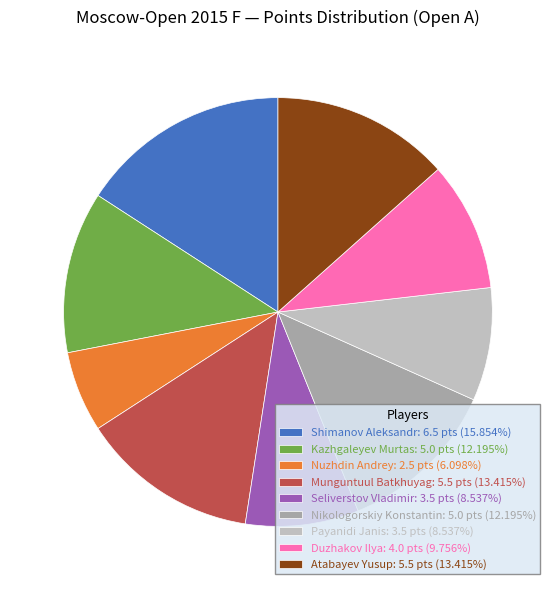

What is the ratio of the value at Atabayev Yusup to the value at Kazhgaleyev Murtas?

1.1